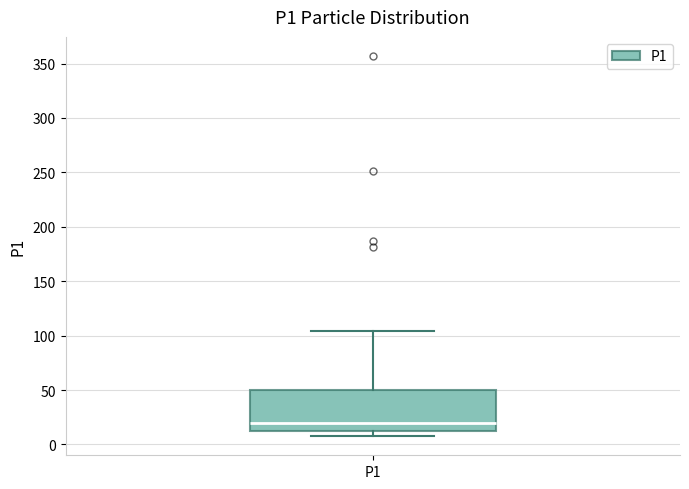

Where does the upper whisker of the box for P1 end on the y-axis? The values are not printed on the chart, so give them approximately, as read against the axis.

105